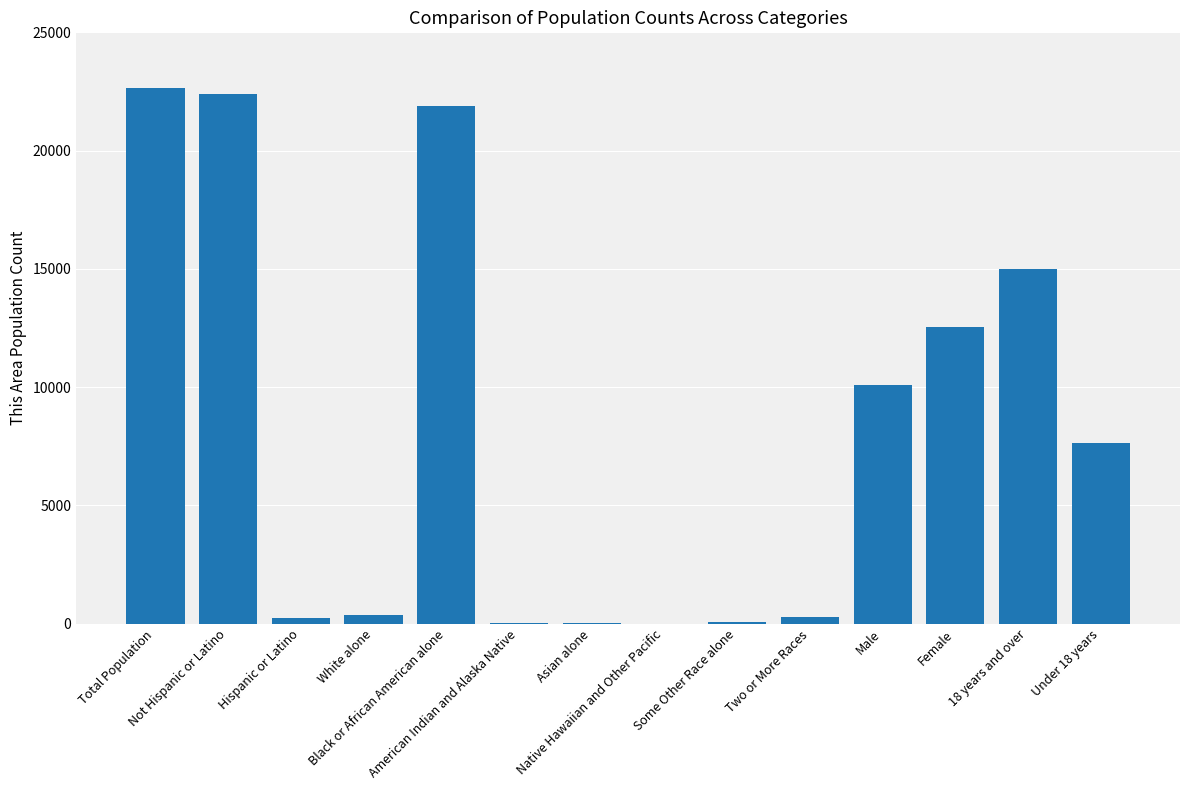

What is the change in value from Black or African American alone to Under 18 years?

-14249